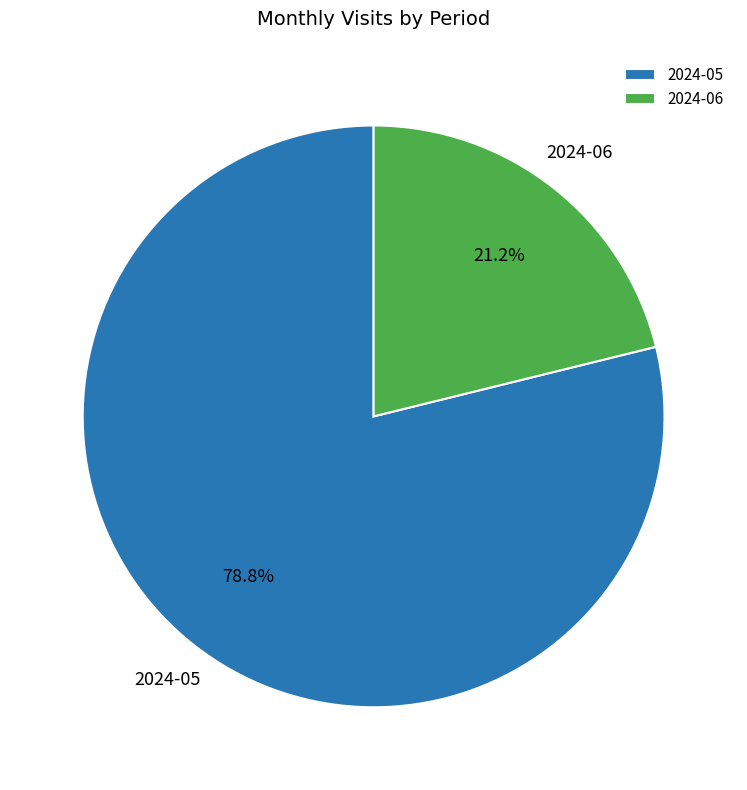

Which category has the biggest portion of the pie?

2024-05